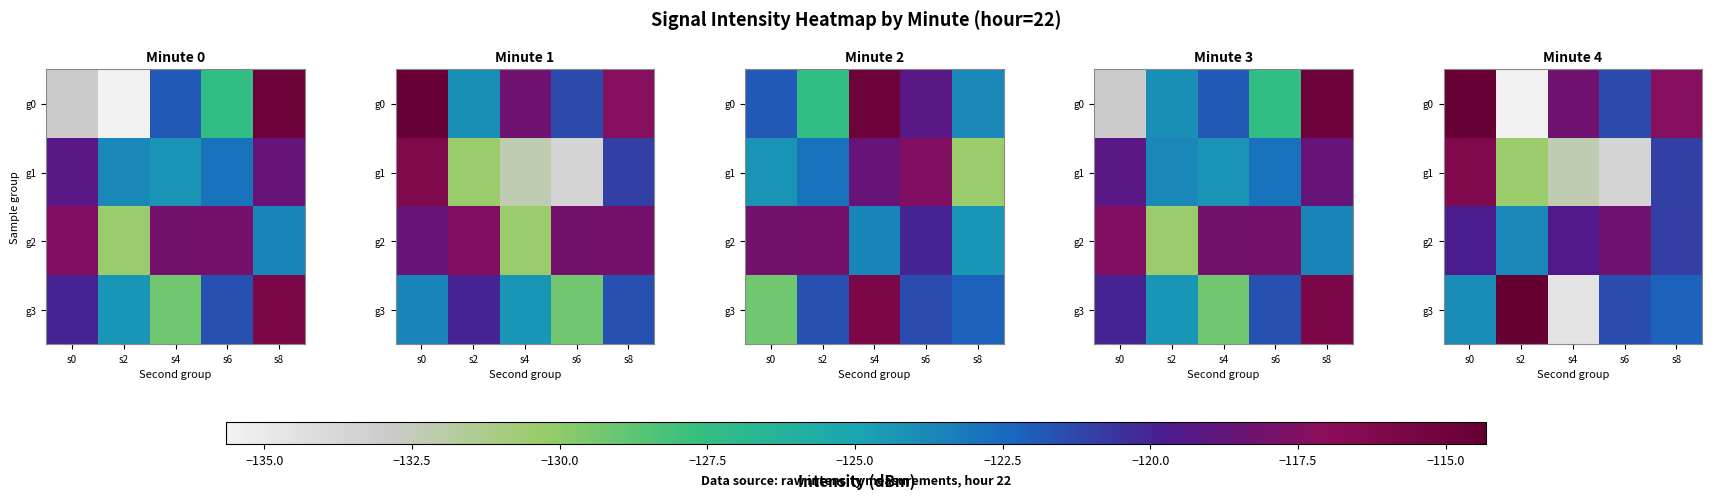

True or false: g3 has a value of -233.0 at s4.

False